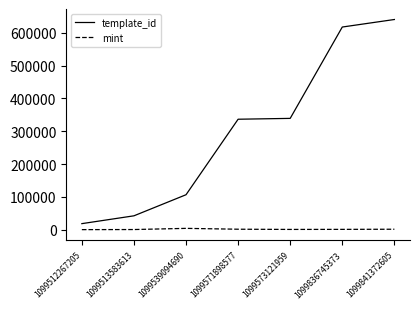

The mint series shows 622 at 1099513583613. True or false?

True